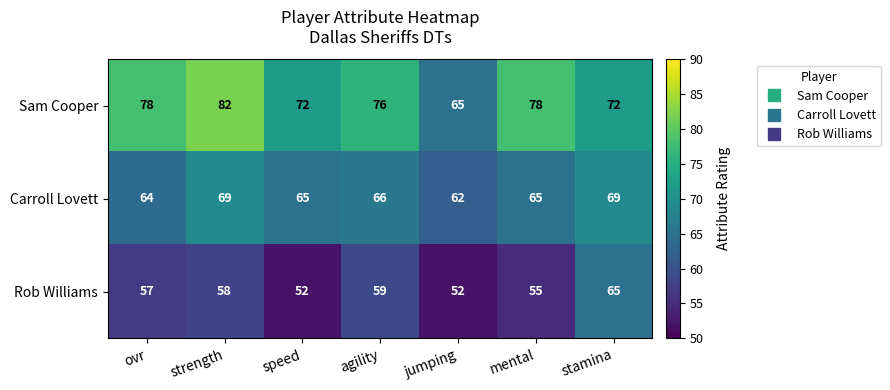

What is the lowest value of the Rob Williams series?

52